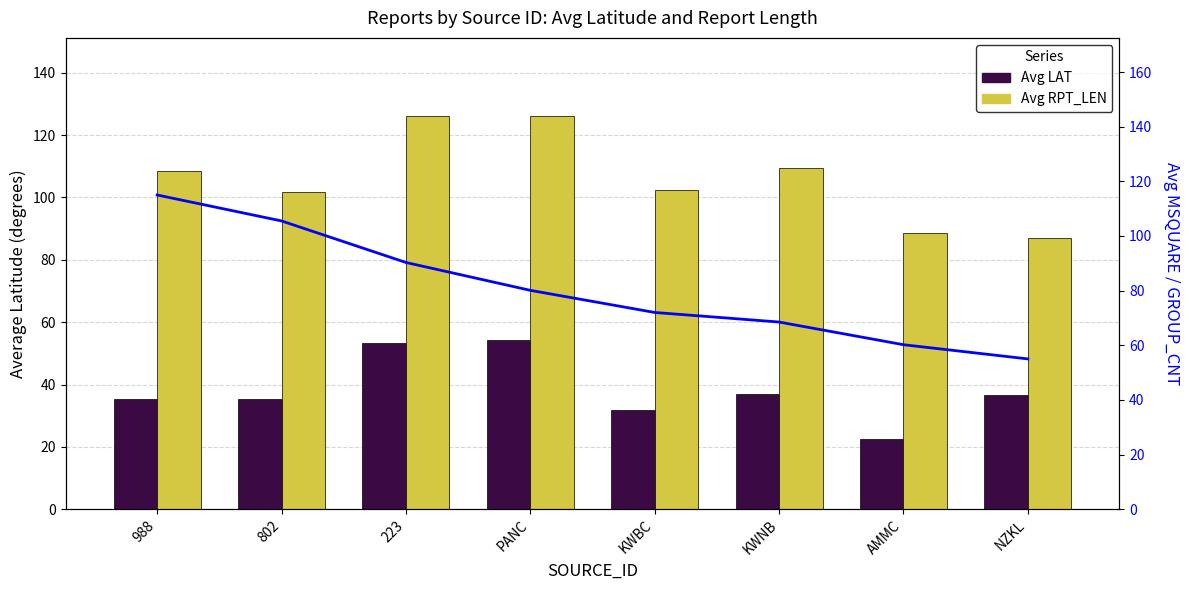

Which series has the largest total across all categories?

Avg RPT_LEN